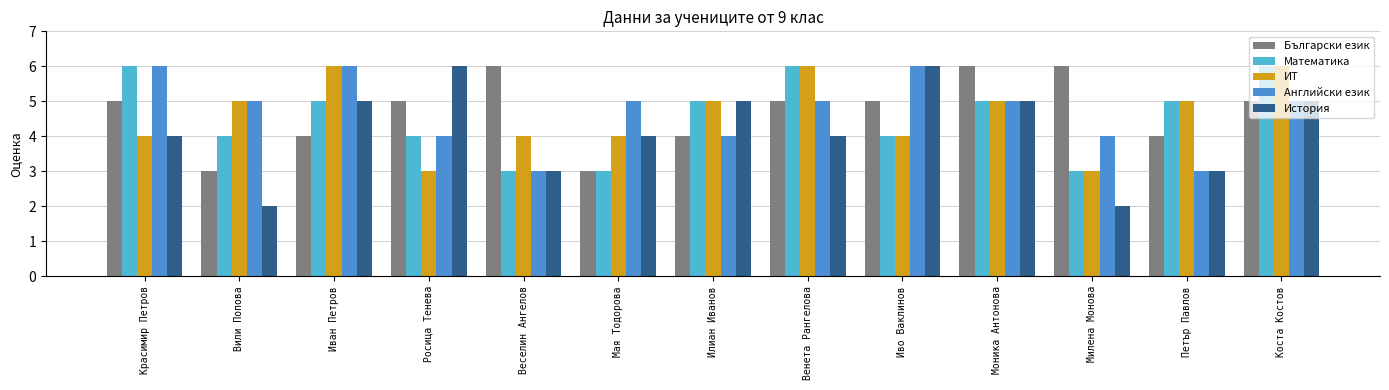

What is the label of the 10th bar from the right?

Росица Тенева